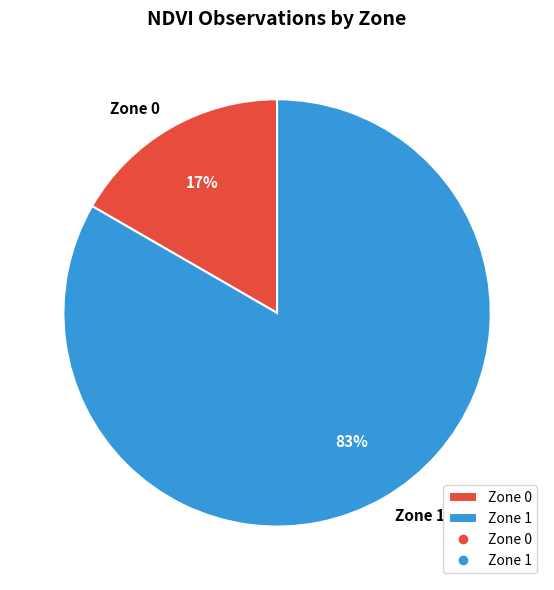

To the nearest percent, what is the average slice percentage?

50%